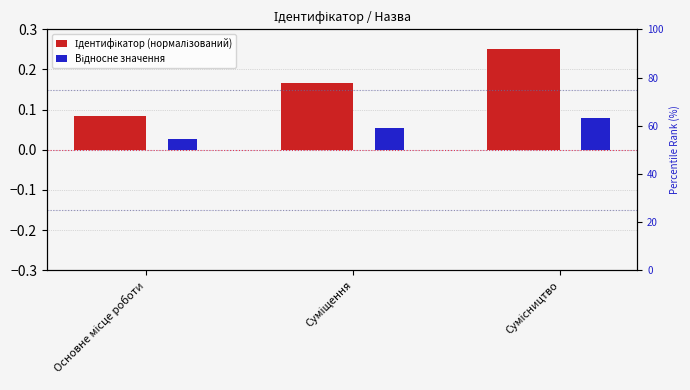

Are the bars horizontal?

No